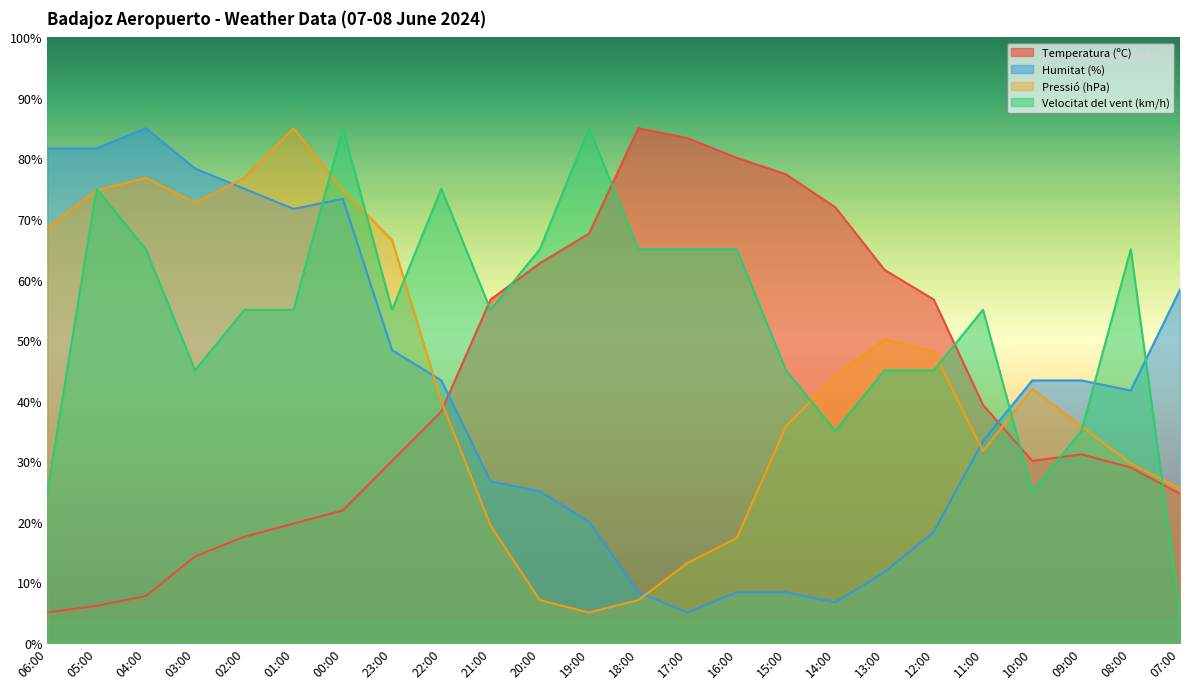

At which label does Pressió (hPa) first exceed 41?

06:00